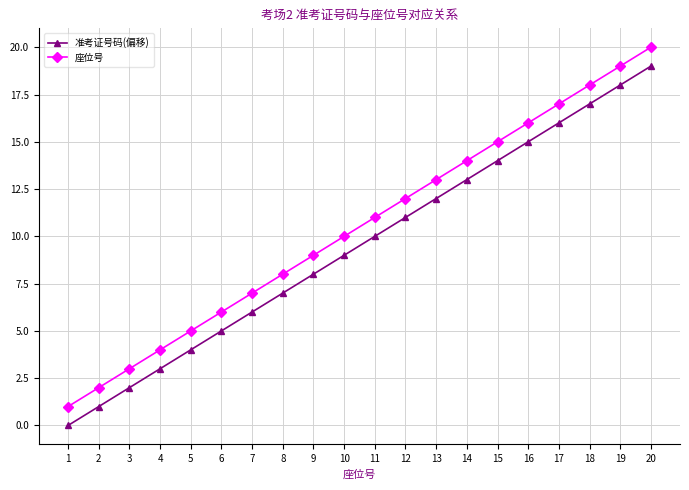

How many positive values does the 准考证号码(偏移) series have?

19